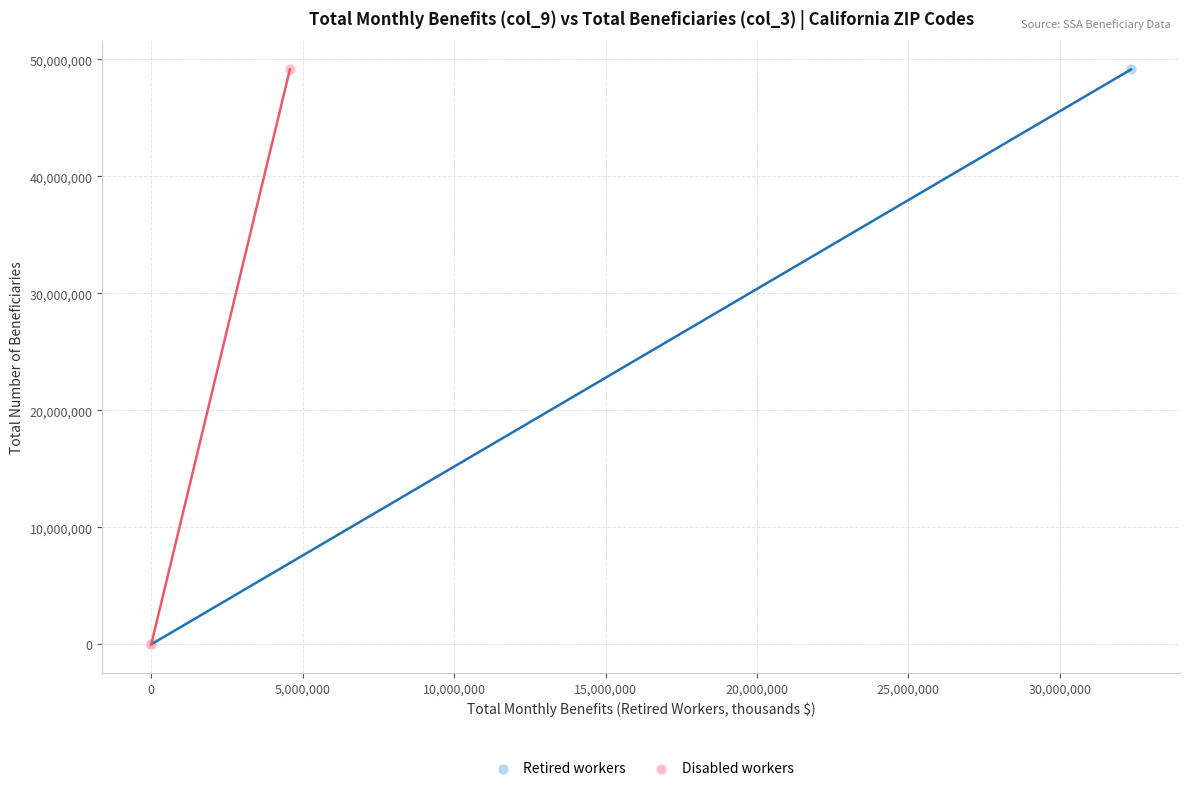

What are all the series names shown in the legend?

Retired workers, Disabled workers